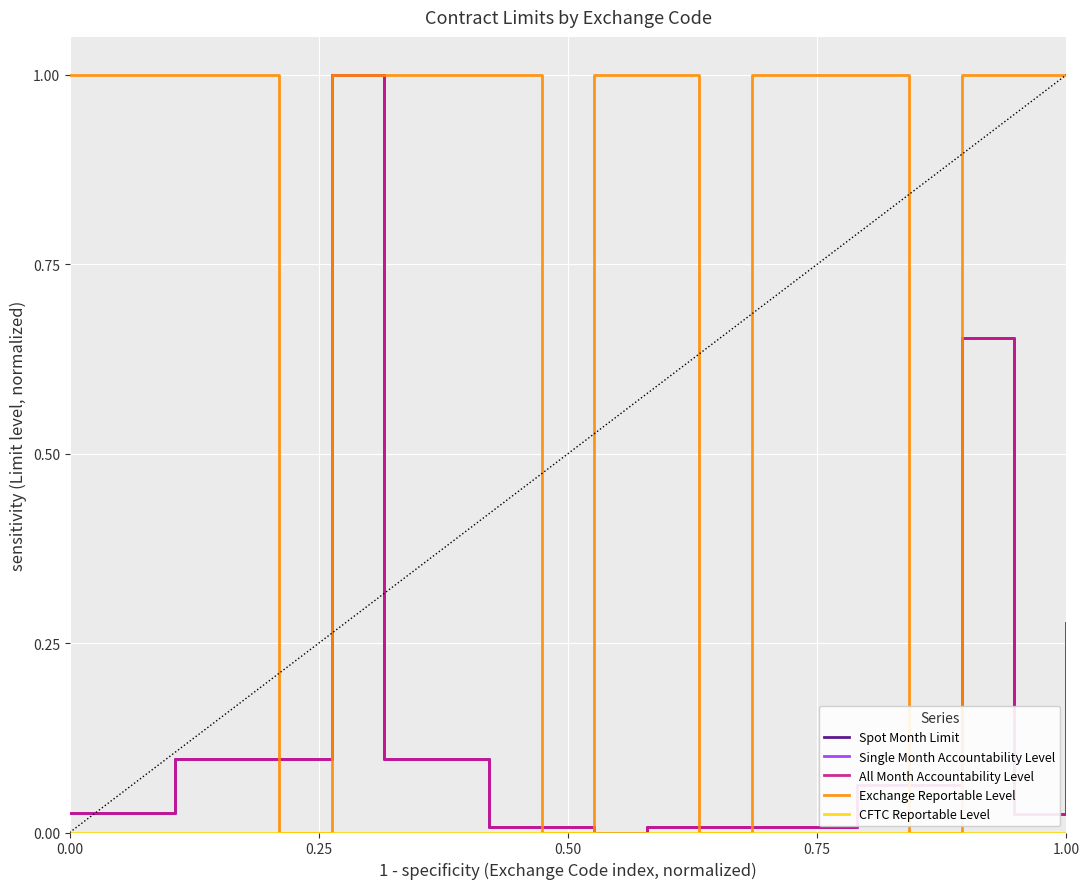

Reading left to right, transcribe all the data shown in this chart.

Spot Month Limit: 0.0	0.0	0.1	0.1	0.1	1.0	0.1	0.1	0.0	0.0	0.0	0.0	0.0	0.0	0.0	0.1	0.1	0.7	0.0	0.3
Single Month Accountability Level: 0.0	0.0	0.1	0.1	0.1	1.0	0.1	0.1	0.0	0.0	0.0	0.0	0.0	0.0	0.0	0.1	0.1	0.7	0.0	0.3
All Month Accountability Level: 0.0	0.0	0.1	0.1	0.1	1.0	0.1	0.1	0.0	0.0	0.0	0.0	0.0	0.0	0.0	0.1	0.1	0.7	0.0	0.3
Exchange Reportable Level: 1.0	1.0	1.0	1.0	0.0	1.0	1.0	1.0	1.0	0.0	1.0	1.0	0.0	1.0	1.0	1.0	0.0	1.0	1.0	1.0
CFTC Reportable Level: 0.0	0.0	0.0	0.0	0.0	0.0	0.0	0.0	0.0	0.0	0.0	0.0	0.0	0.0	0.0	0.0	0.0	0.0	0.0	0.0